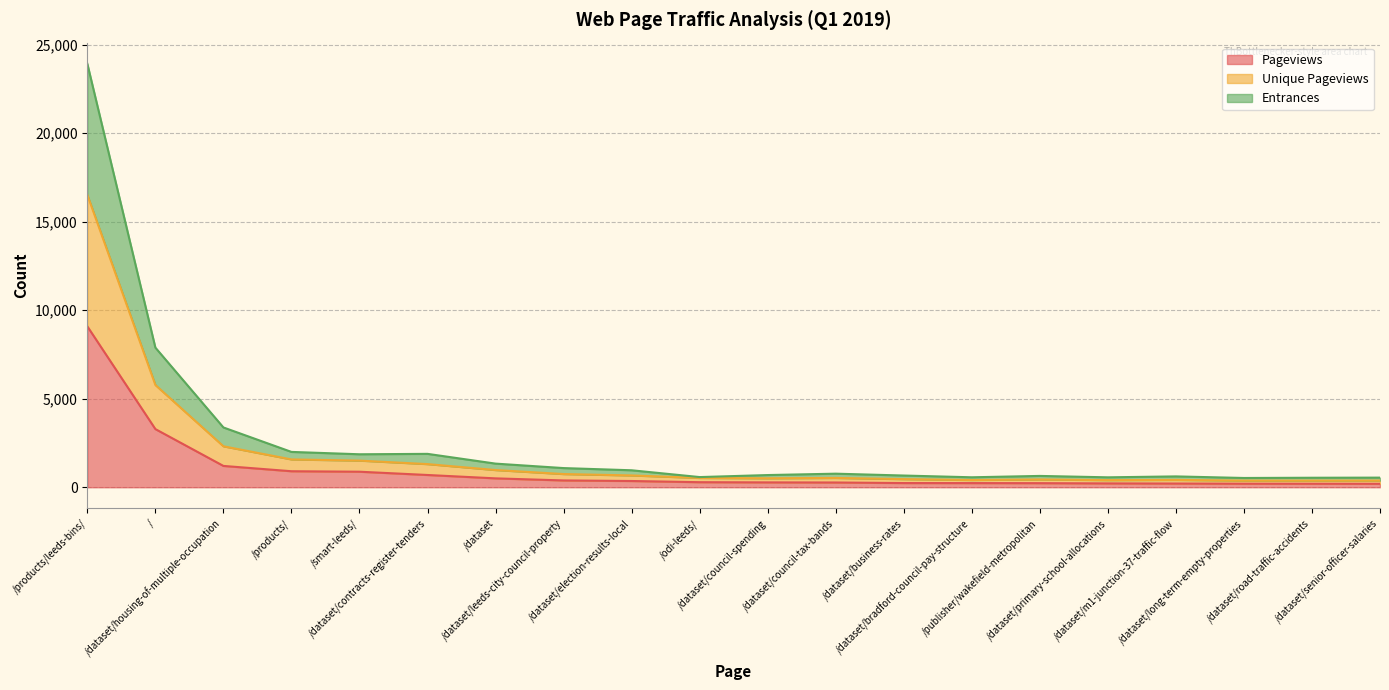

What is the label of the 8th point from the left?

/dataset/leeds-city-council-property